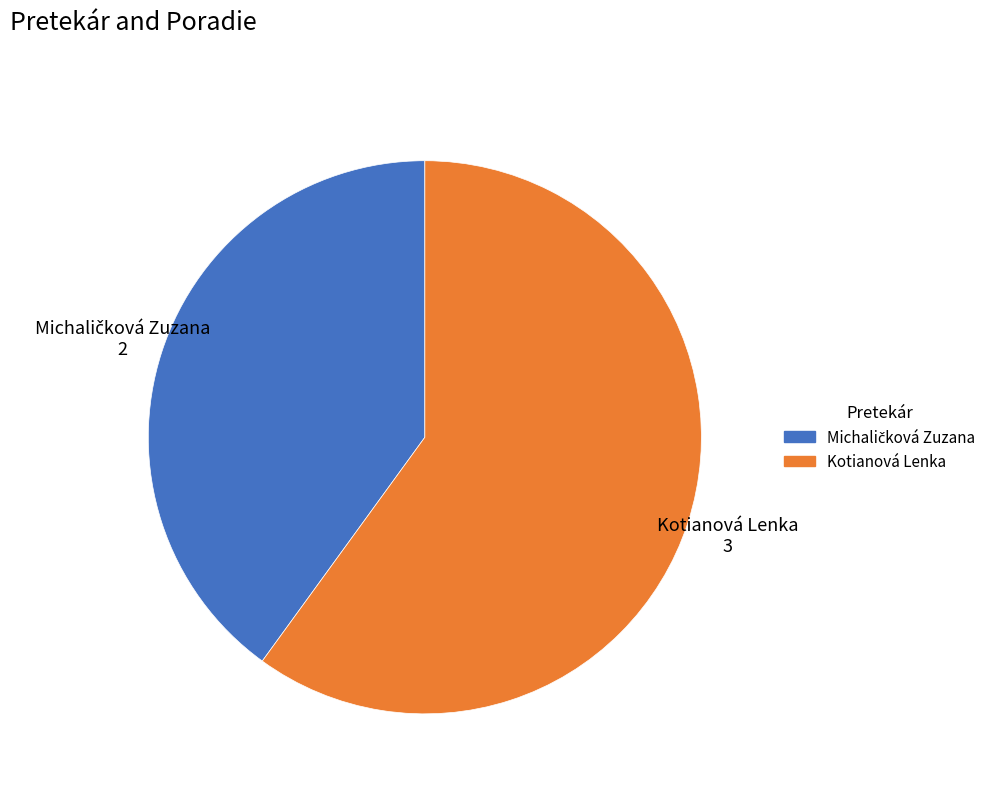

True or false: Kotianová Lenka accounts for 60% of the total.

True